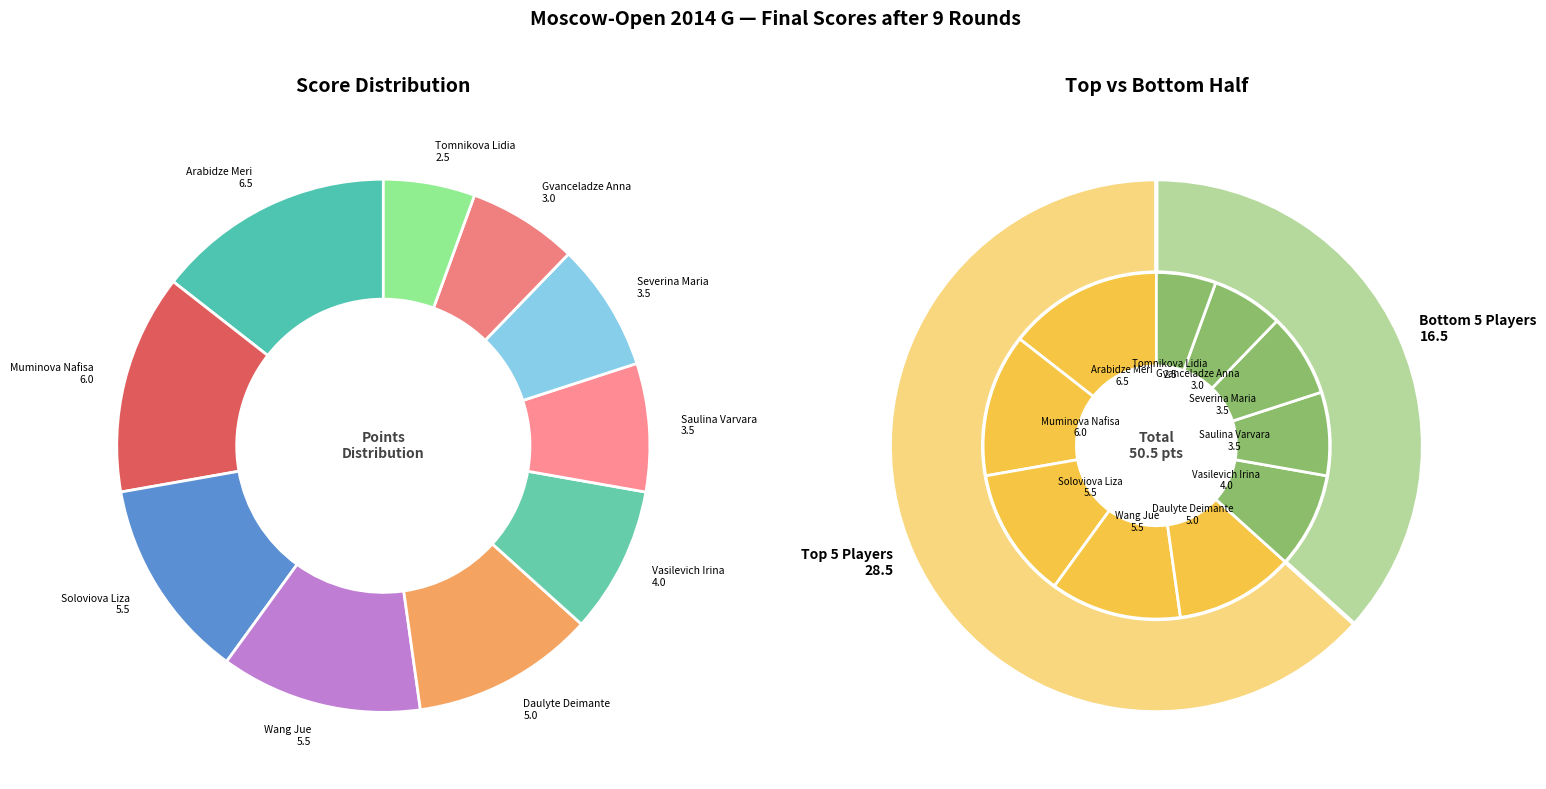

Count the number of slices in the pie.

10